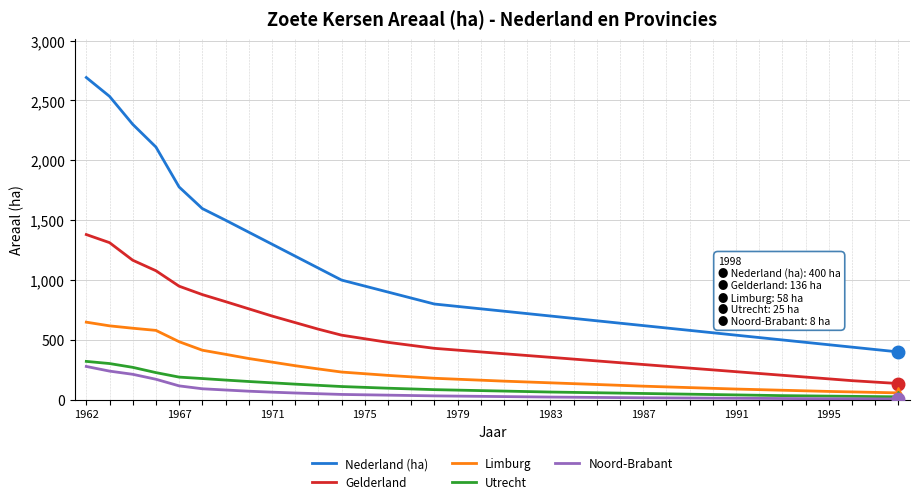

Which series has the largest total across all categories?

Nederland (ha)